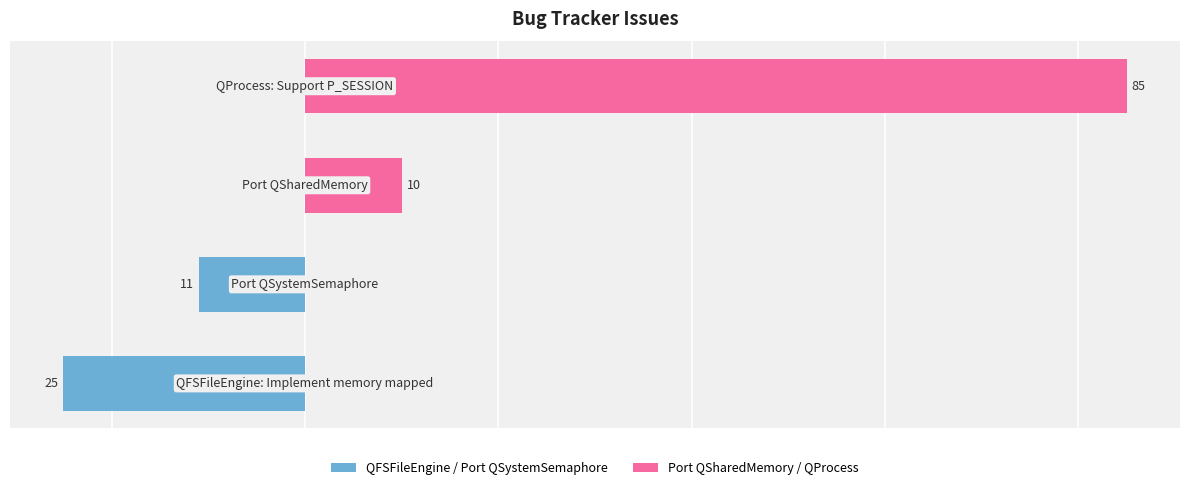

What is the value of the Port QSharedMemory / QProcess bar at the 4th from the left?

85